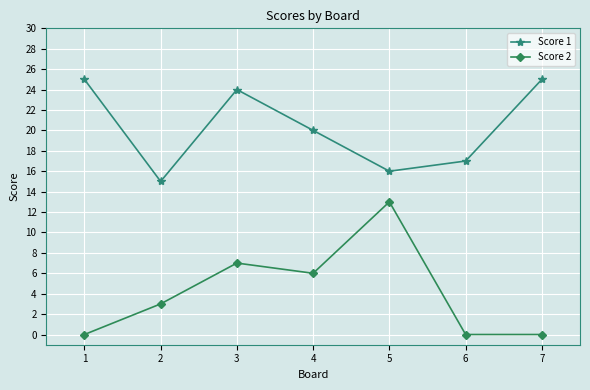

At which category is the sum across all series the highest?

3